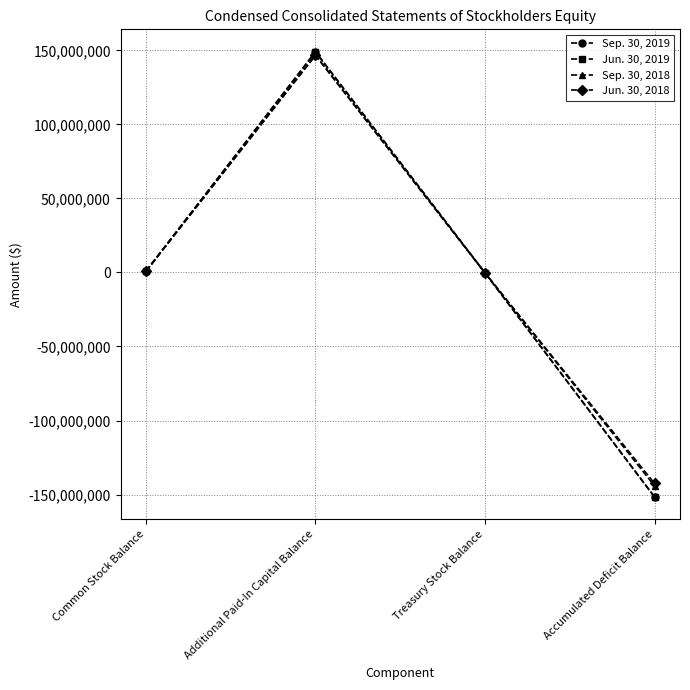

How many interior local peaks does the Jun. 30, 2019 series have?

1